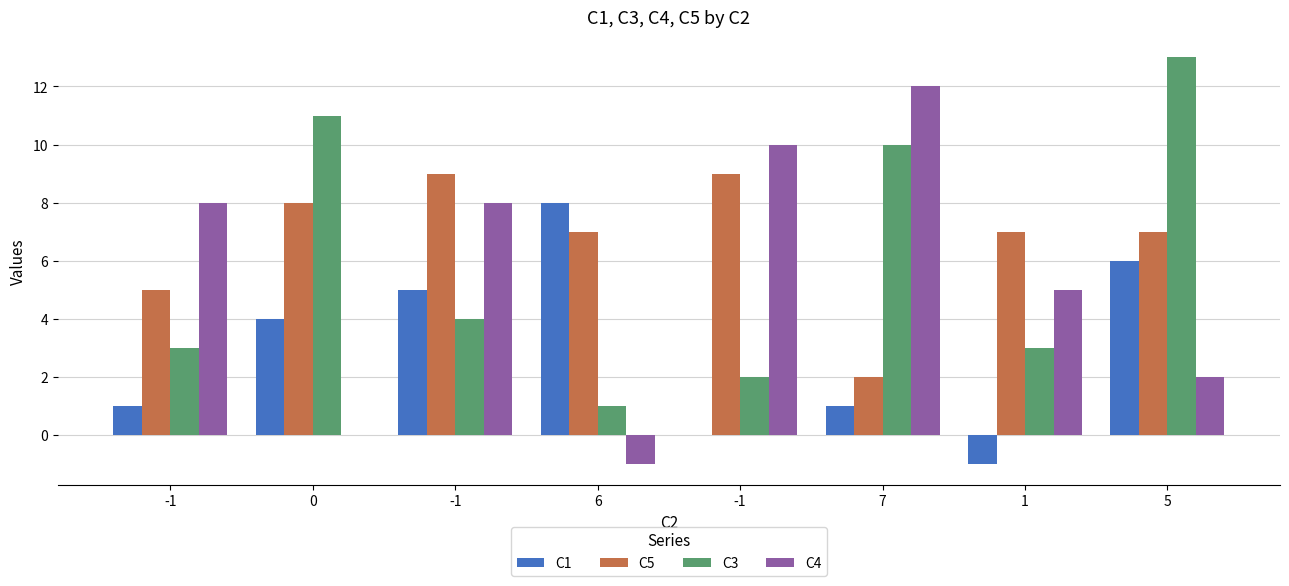

How many groups of bars are there?

8